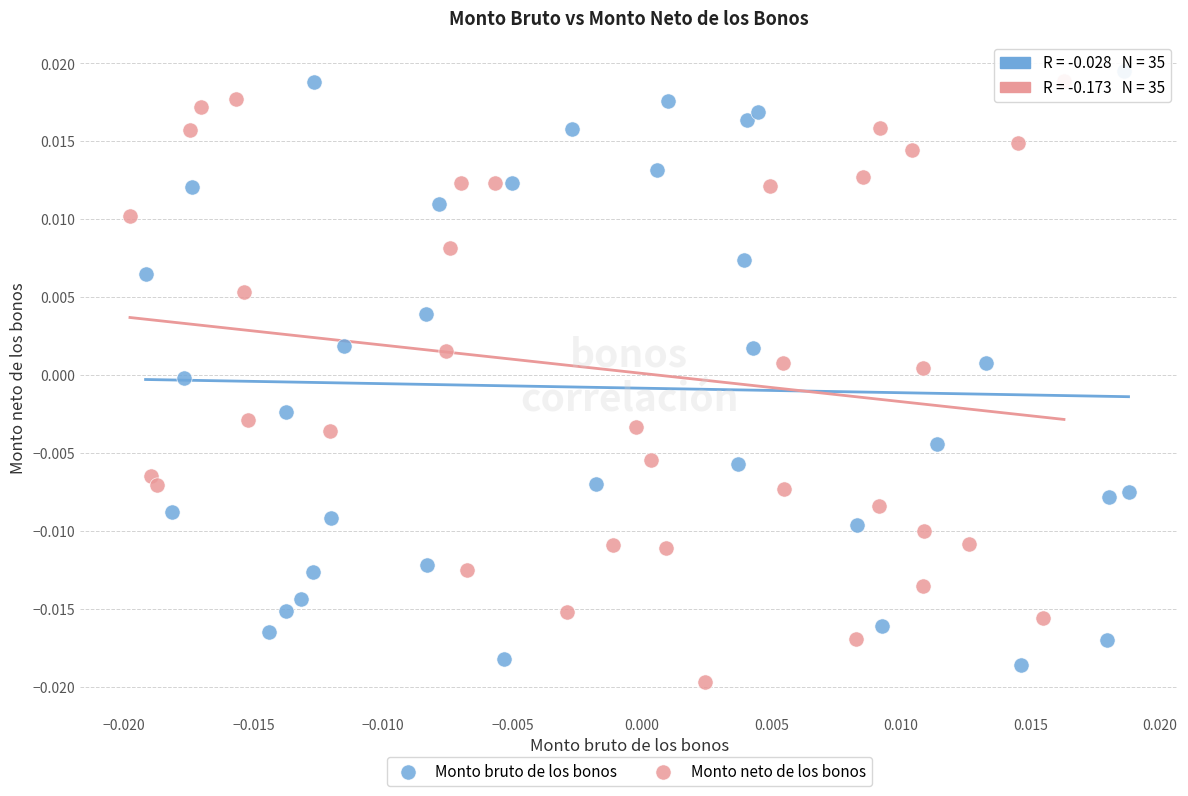

Which series reaches the maximum Y coordinate?

Monto bruto de los bonos